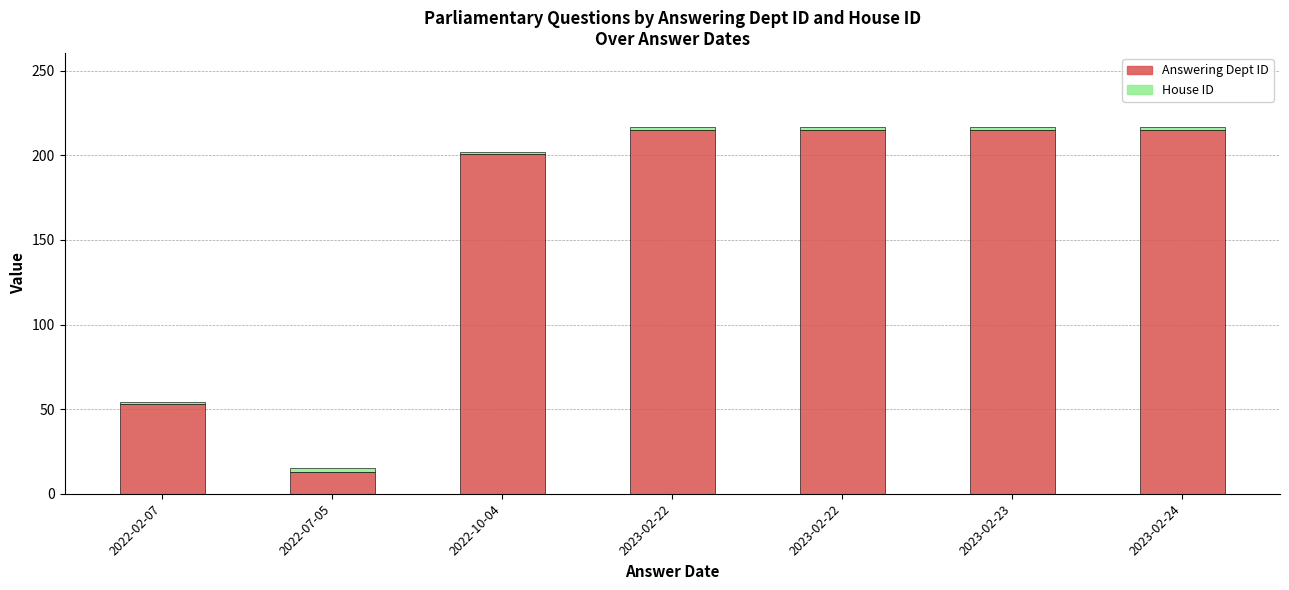

At how many categories does at least one series exceed 33?

6